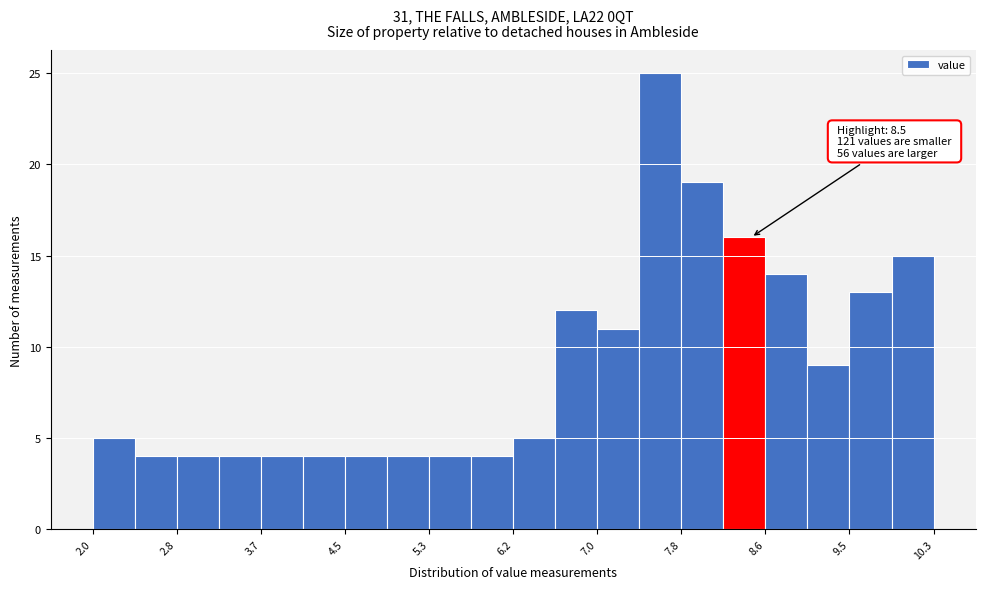

Which range on the x-axis has the tallest bar?

7.4 to 7.8